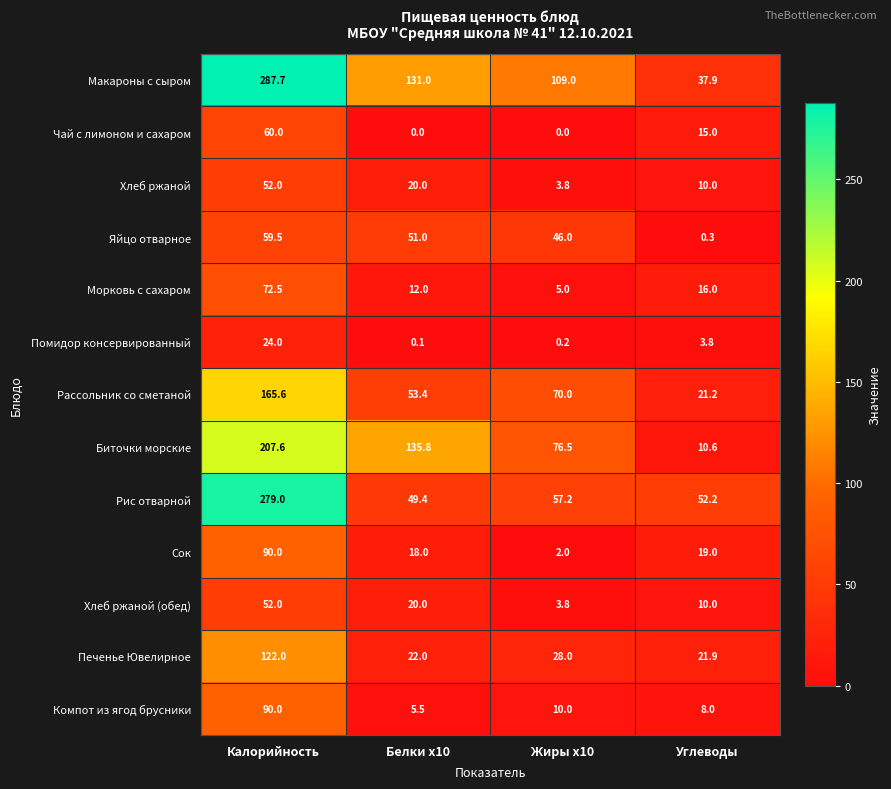

Rank the categories by Биточки морские value from lowest to highest.

Углеводы, Жиры x10, Белки x10, Калорийность